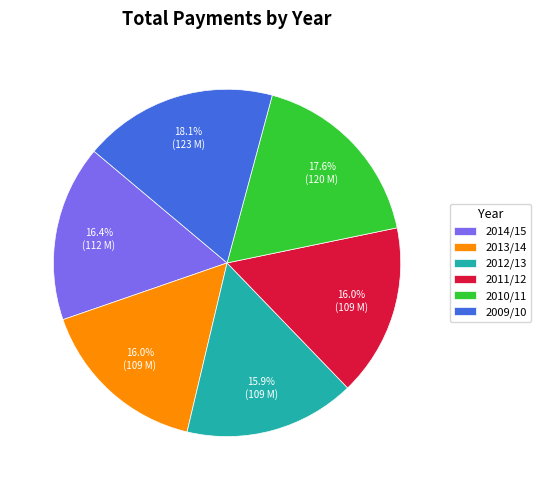

Which slice is the largest?

2009/10